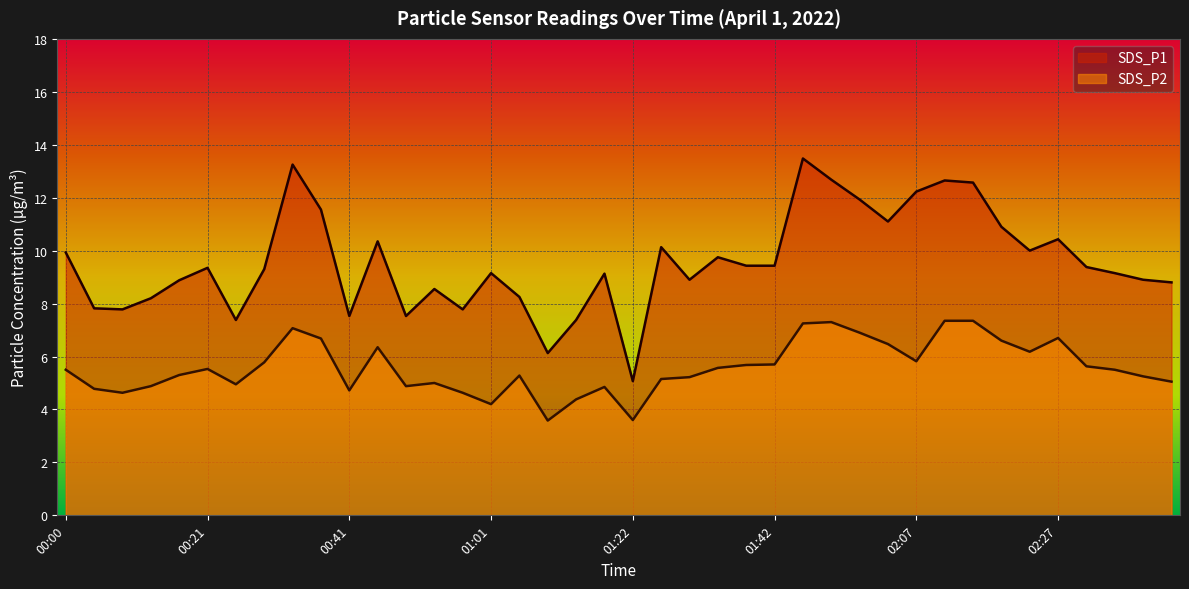

How many lines are shown in the chart?

2